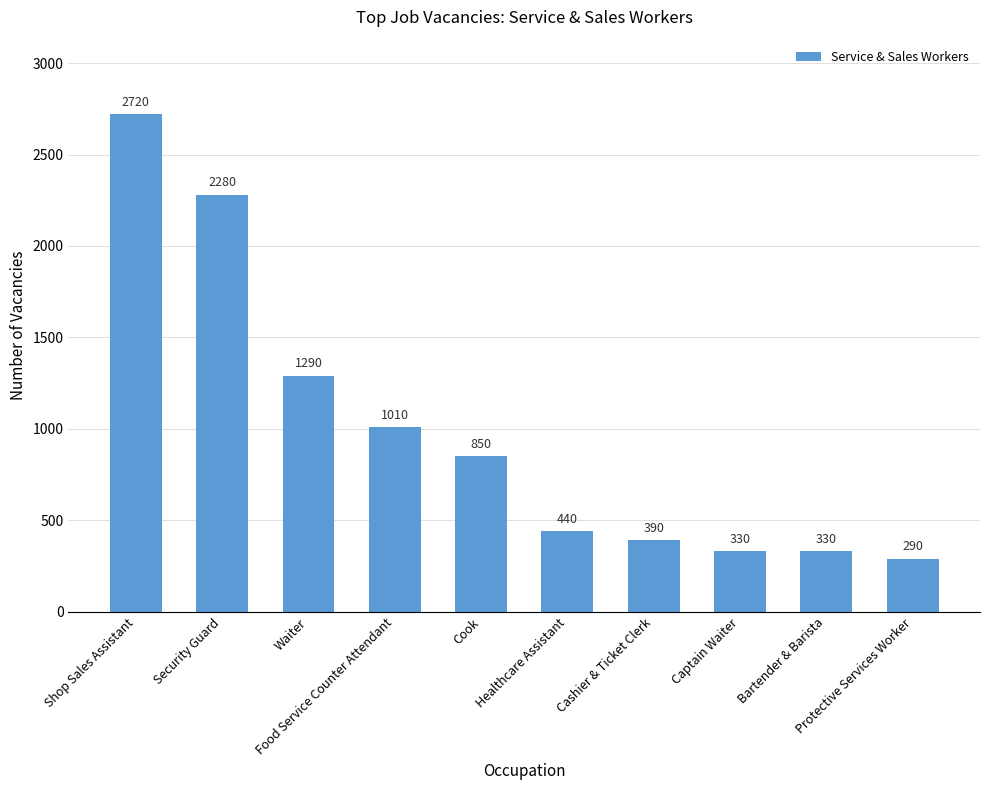

Is it true that the value at Cook is 850?

True